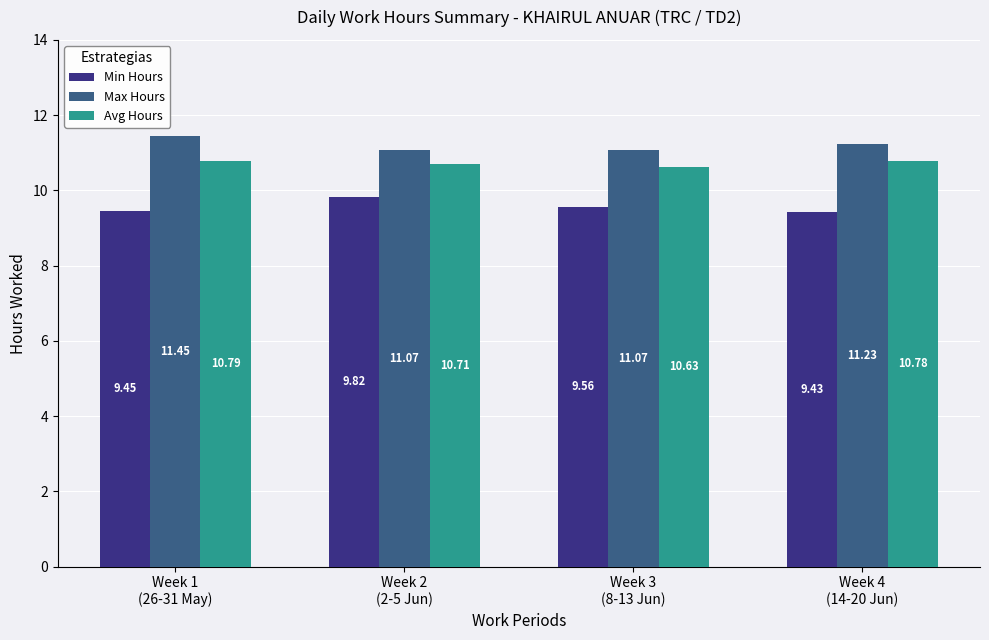

What is the label of the 1st bar from the left?

Week 1
(26-31 May)